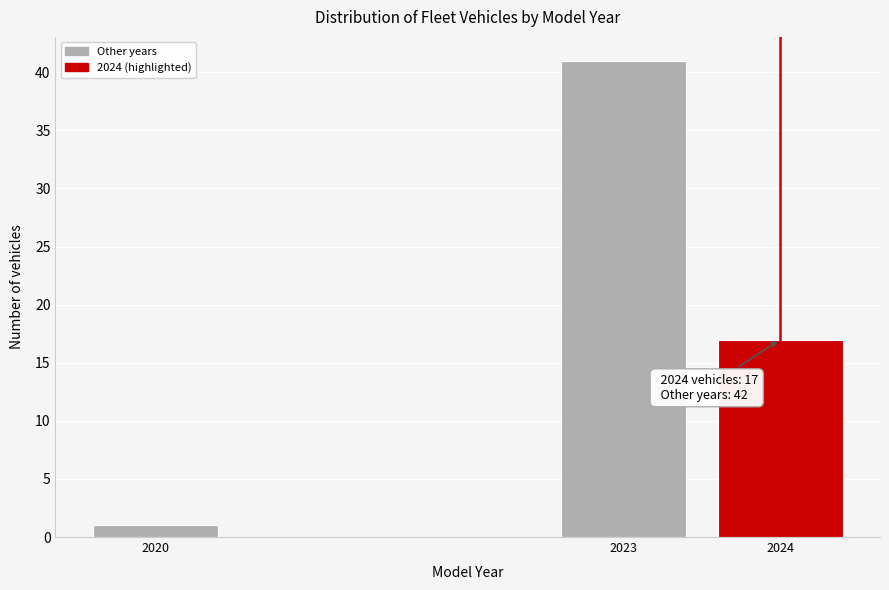

Reading left to right, transcribe all the data shown in this chart.

1	41	17